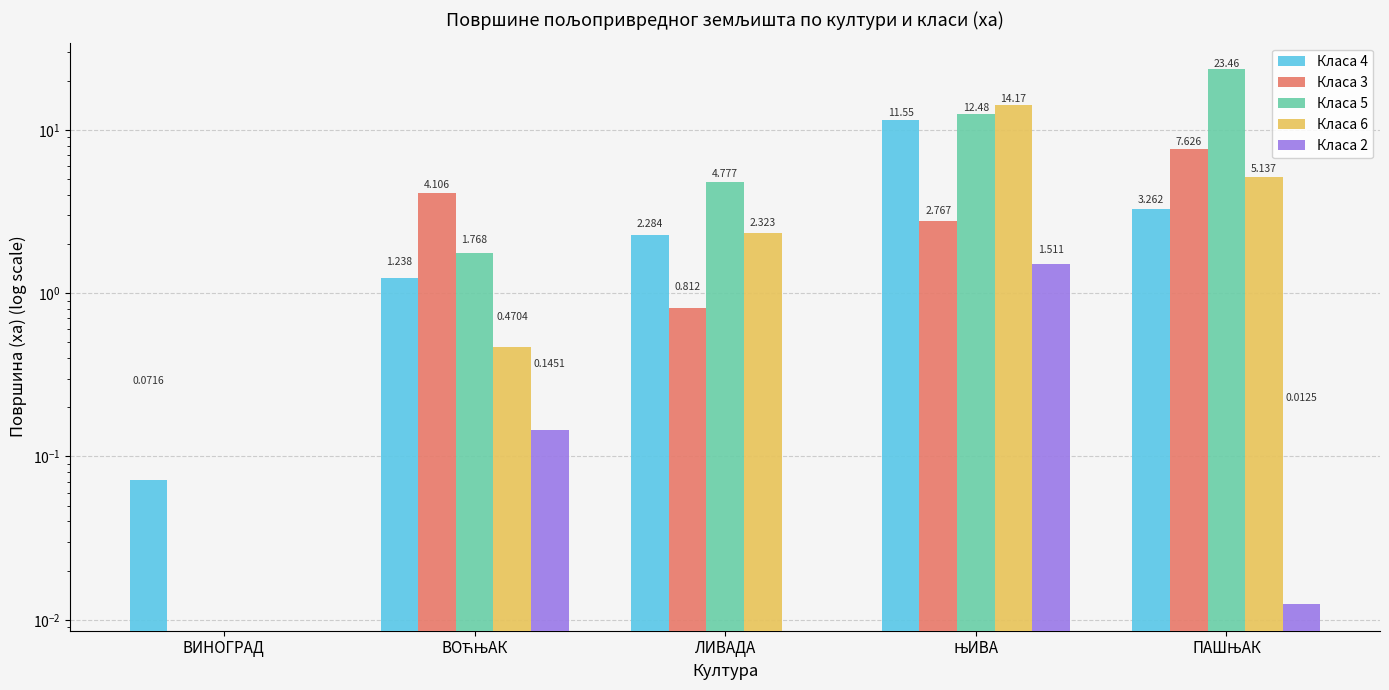

The Класа 3 series shows 0.8 at ЛИВАДА. True or false?

True